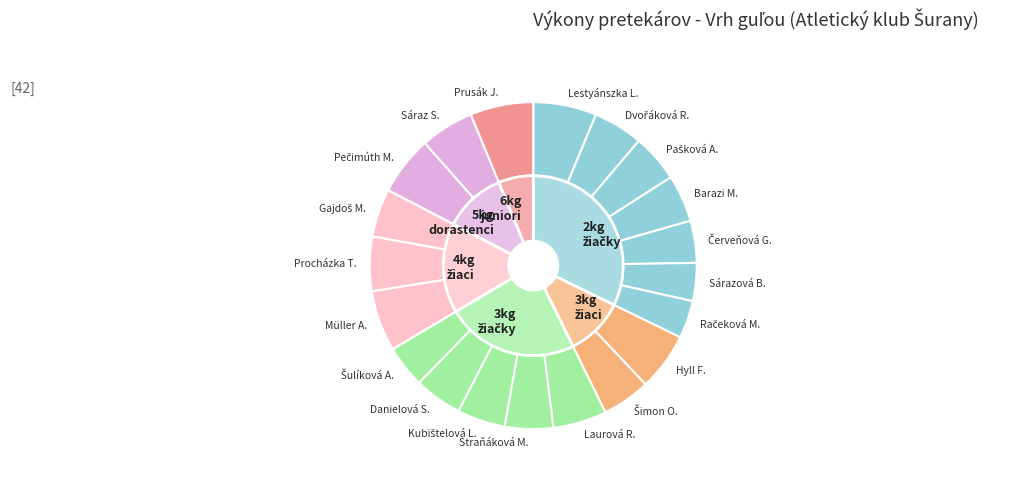

How many slices are in this pie chart?

6